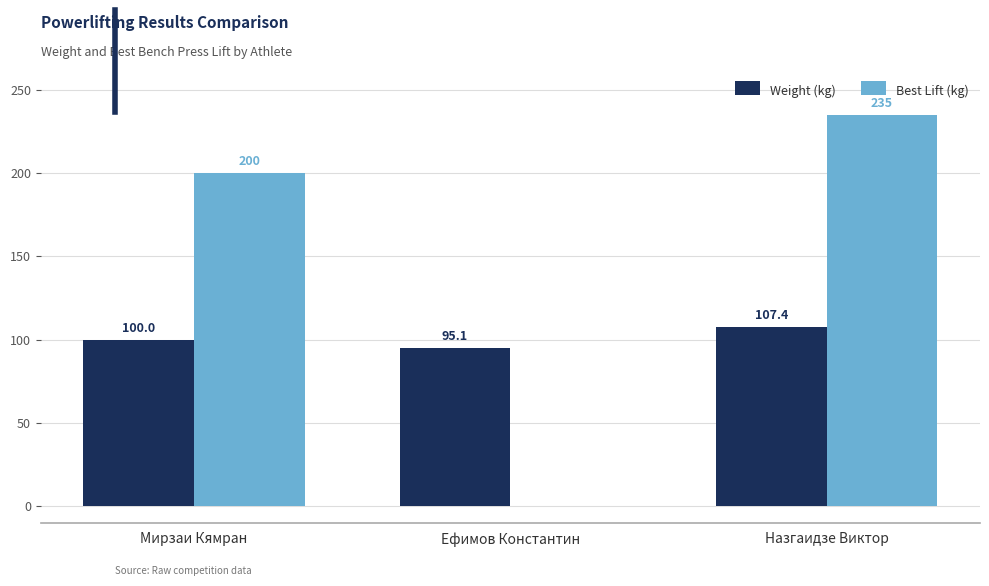

At which label does Best Lift (kg) reach its peak?

Назгаидзе Виктор